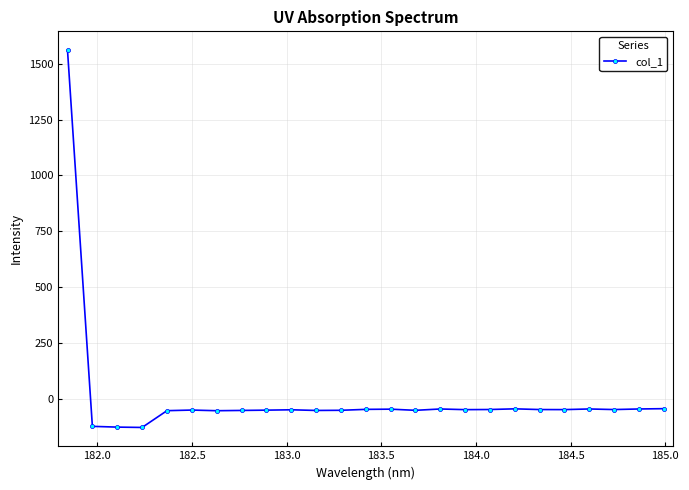

What is the greatest value displayed?

1560.6